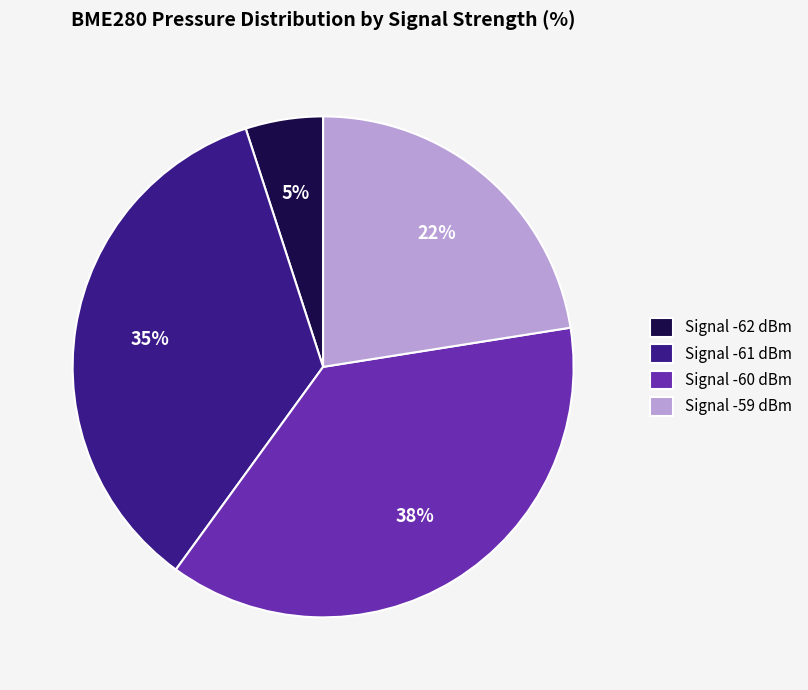

Approximately how many times larger is the value at Signal -61 dBm compared to Signal -59 dBm?

1.6